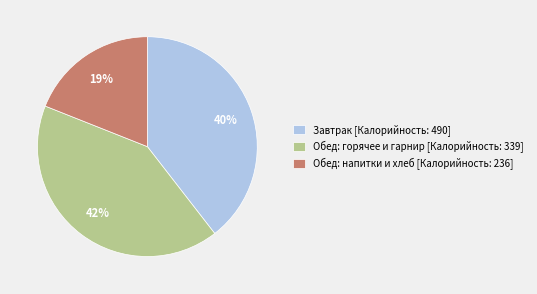

Between Обед: напитки и хлеб [Калорийность: 236] and Завтрак [Калорийность: 490], which is larger?

Завтрак [Калорийность: 490]